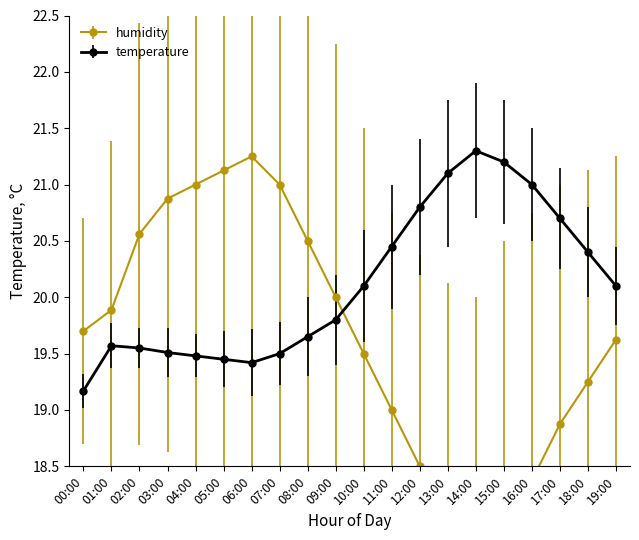

Reading left to right, transcribe all the data shown in this chart.

temperature: 00:00=19.2	01:00=19.6	02:00=19.6	03:00=19.5	04:00=19.5	05:00=19.4	06:00=19.4	07:00=19.5	08:00=19.6	09:00=19.8	10:00=20.1	11:00=20.4	12:00=20.8	13:00=21.1	14:00=21.3	15:00=21.2	16:00=21.0	17:00=20.7	18:00=20.4	19:00=20.1
humidity: 00:00=19.7	01:00=19.9	02:00=20.6	03:00=20.9	04:00=21.0	05:00=21.1	06:00=21.2	07:00=21.0	08:00=20.5	09:00=20.0	10:00=19.5	11:00=19.0	12:00=18.5	13:00=18.0	14:00=17.6	15:00=17.9	16:00=18.4	17:00=18.9	18:00=19.3	19:00=19.6